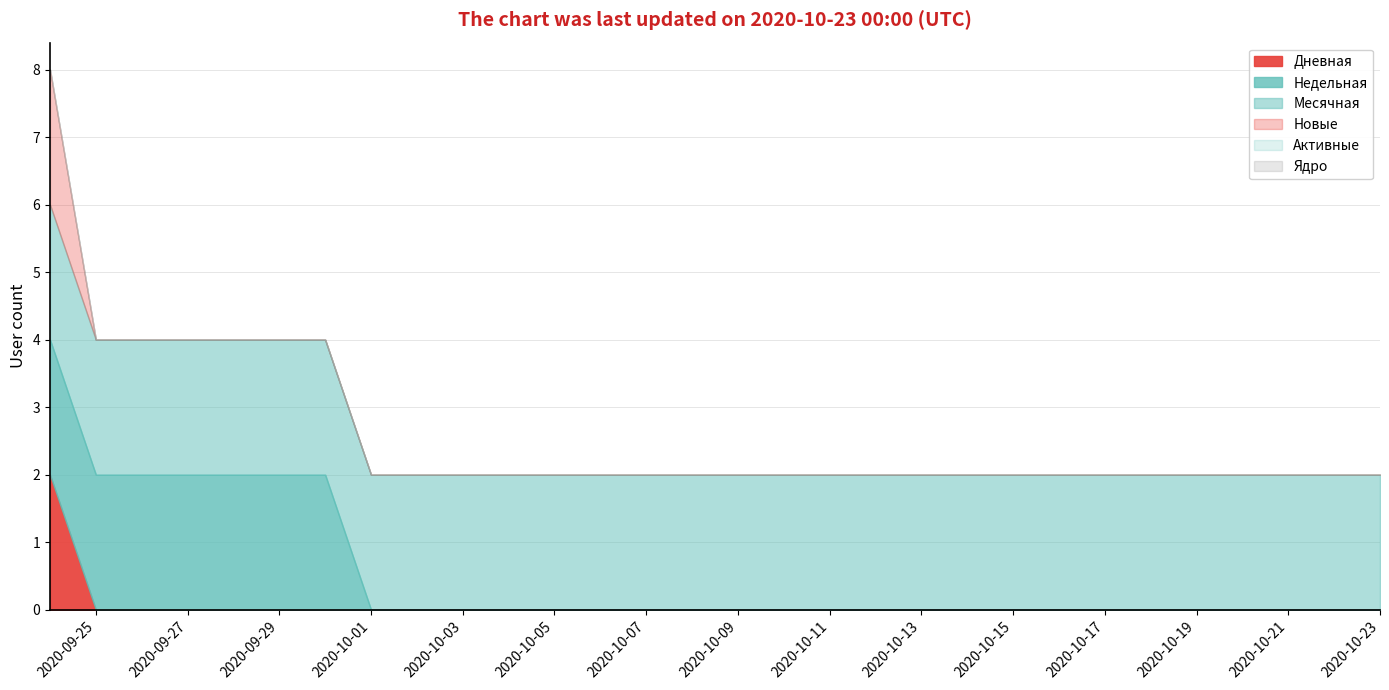

What is the label of the 9th point from the left?

2020-10-02